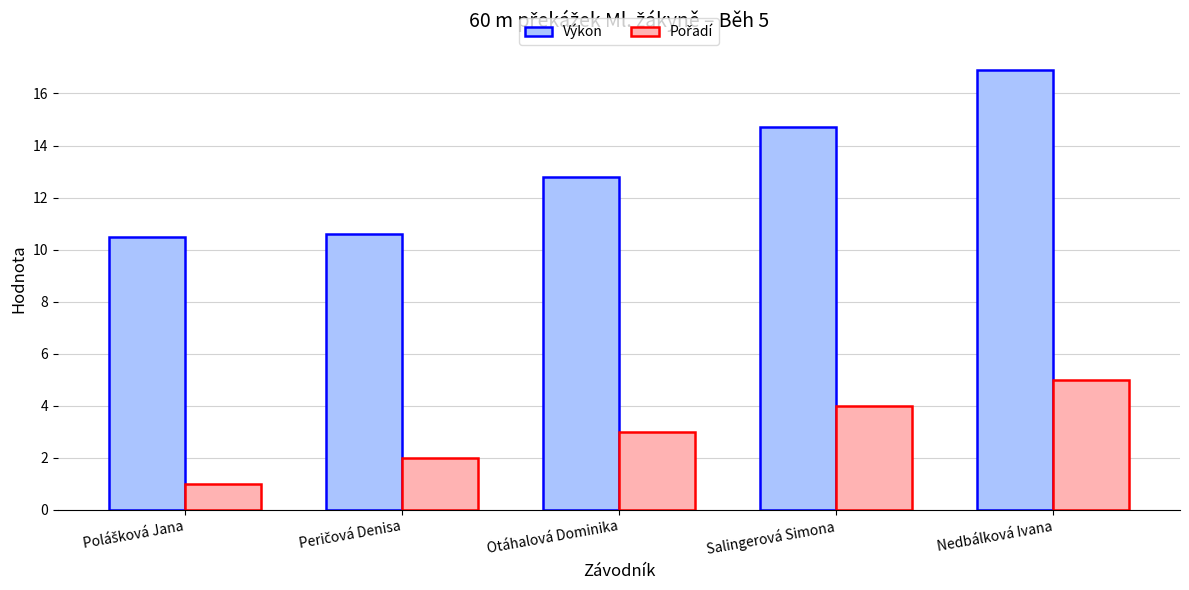

What is the value of the Výkon bar at the 2nd from the left?

10.6